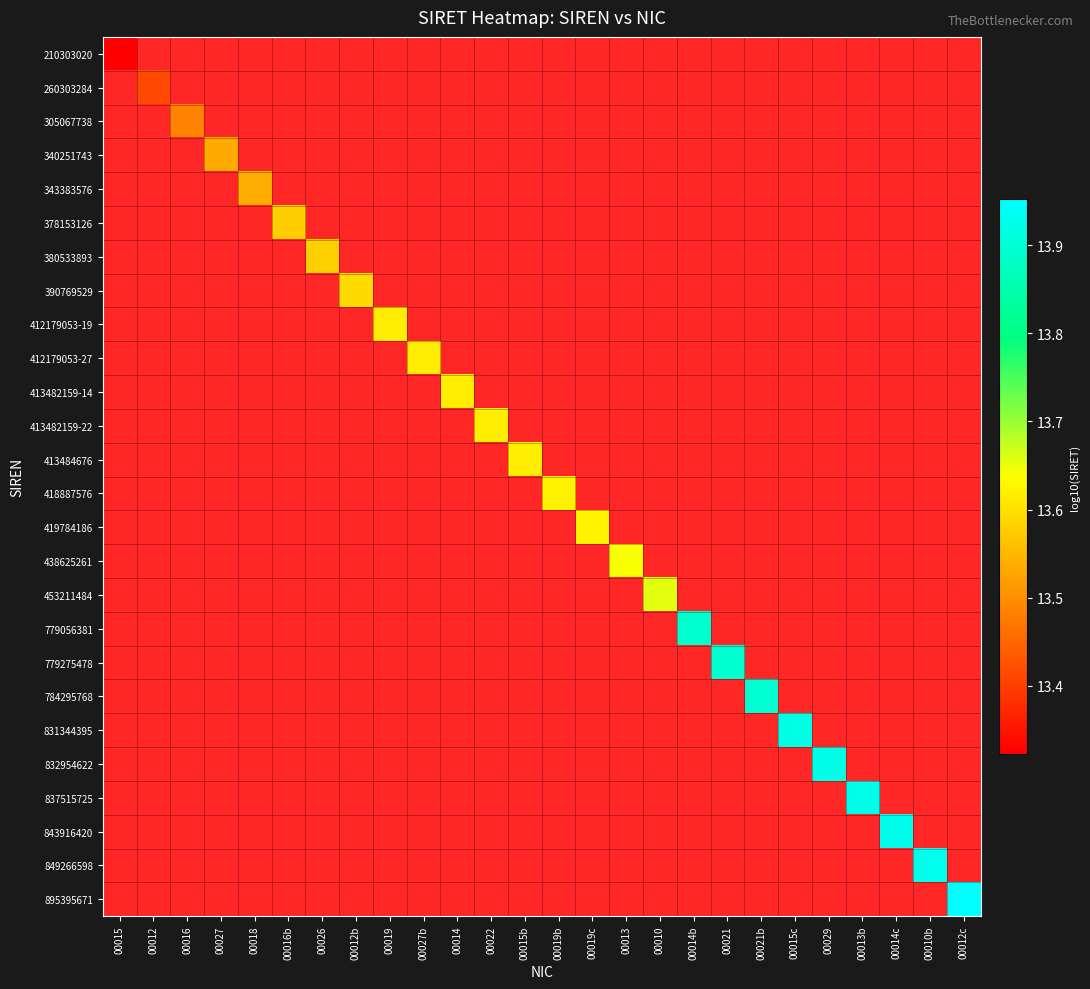

Which category has the lowest value across all series?

00015